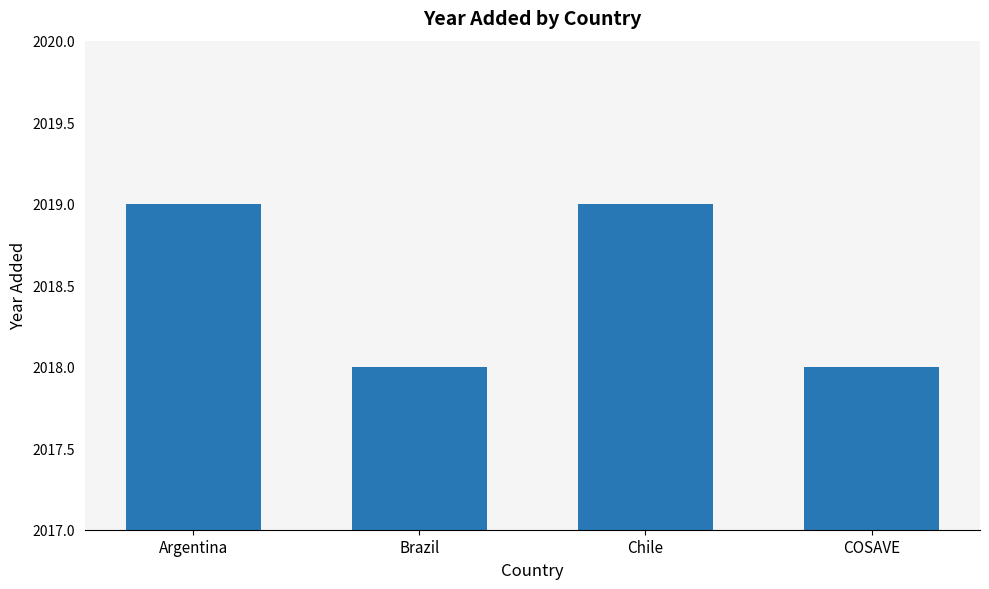

Are the bars horizontal?

No